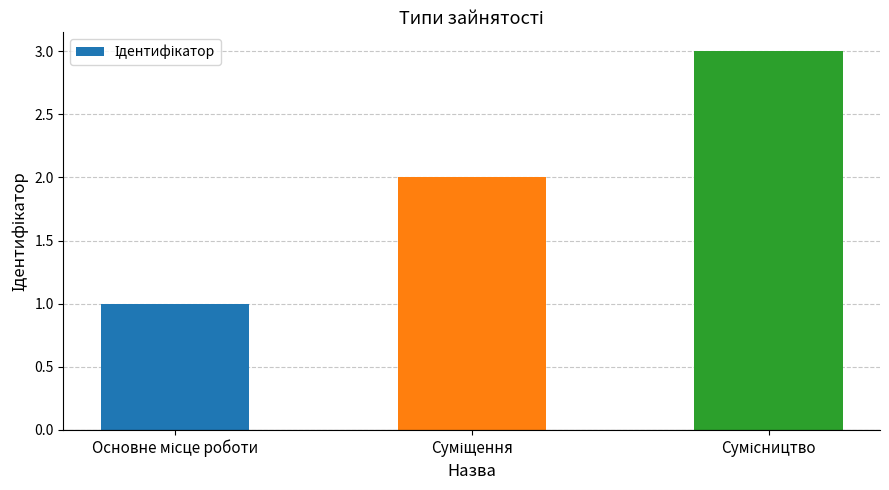

What is the sum of all values?

6